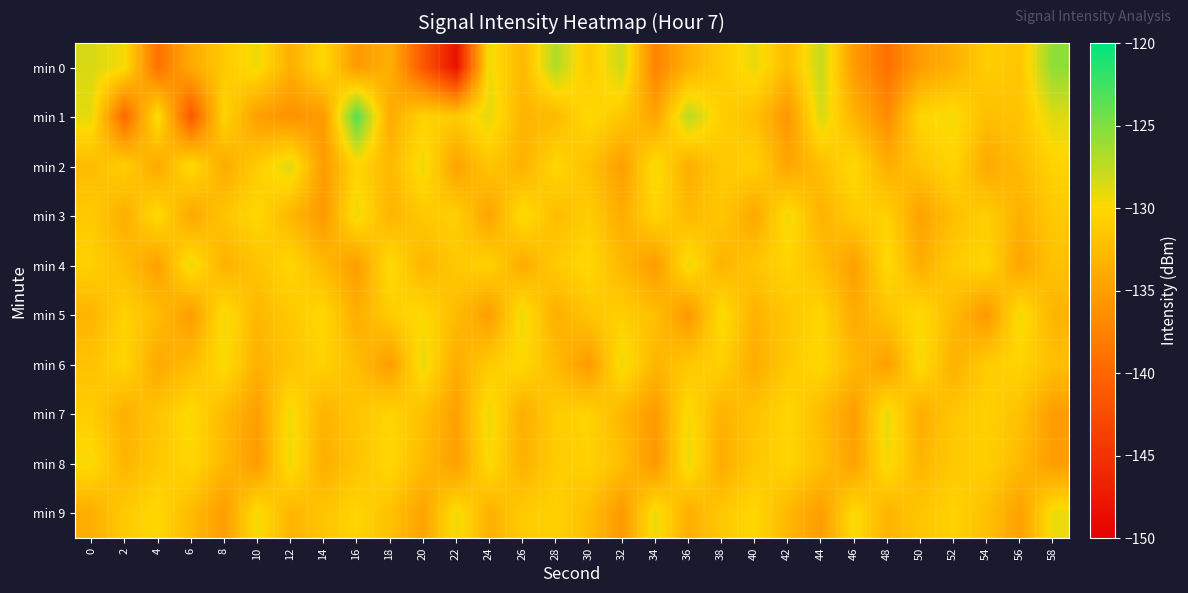

At how many categories does at least one series exceed -139?

30